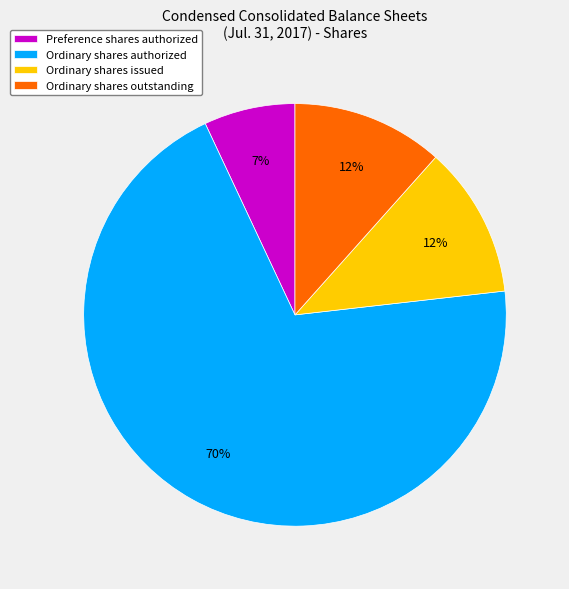

Is there a majority slice in this chart?

Yes